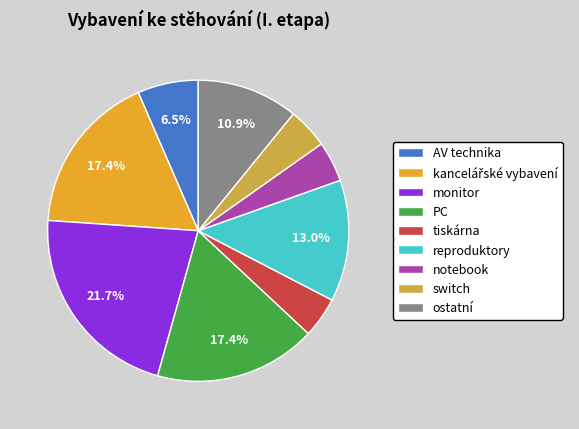

Which category has the biggest portion of the pie?

monitor